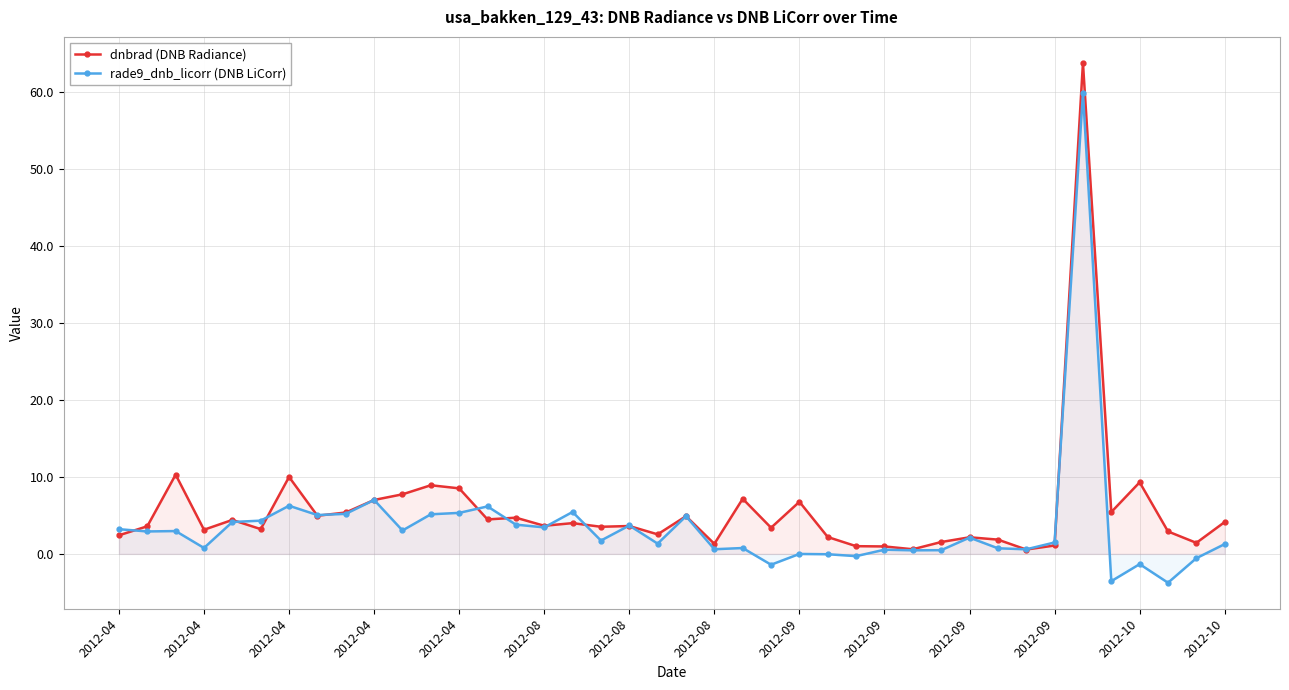

Which category has the highest value across all series?

34